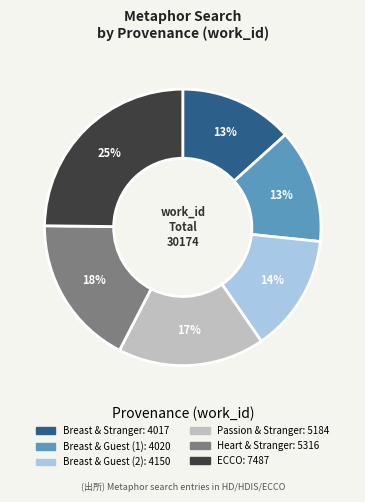

Does any single category account for the majority?

No